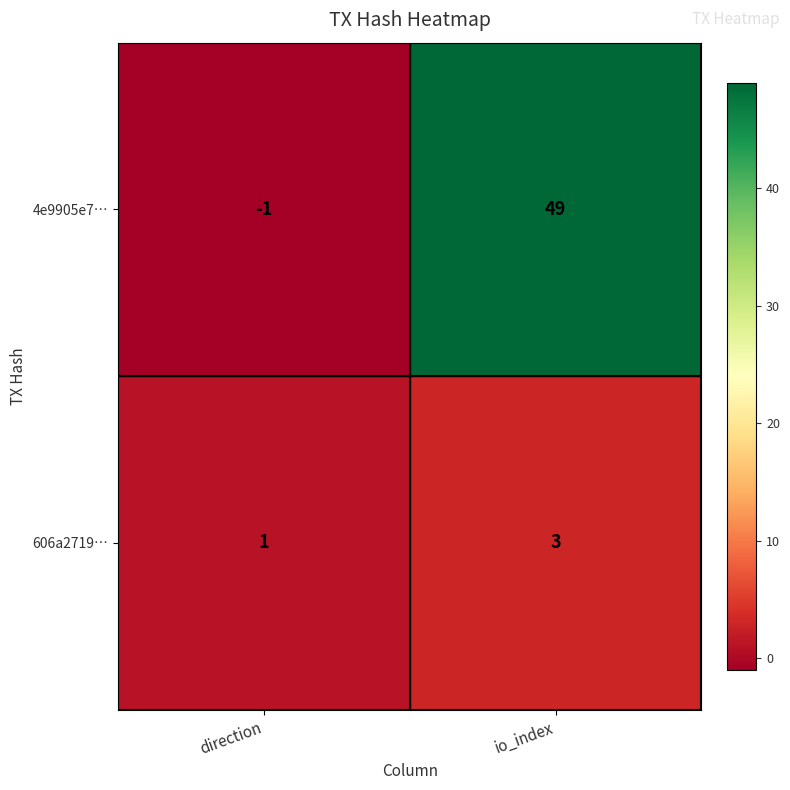

What is the spread (max minus min) of values at direction?

2